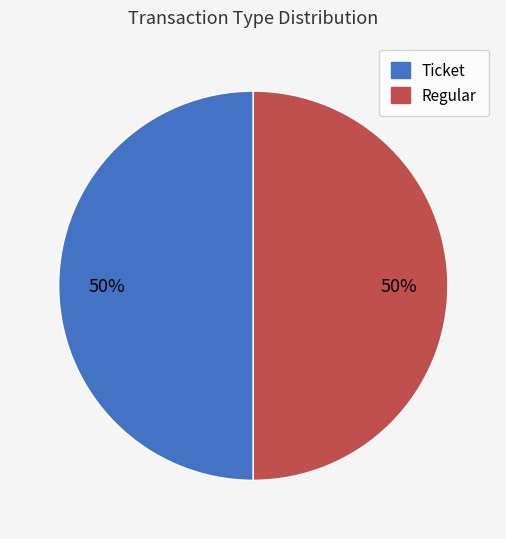

To the nearest percent, what is the average slice percentage?

50%